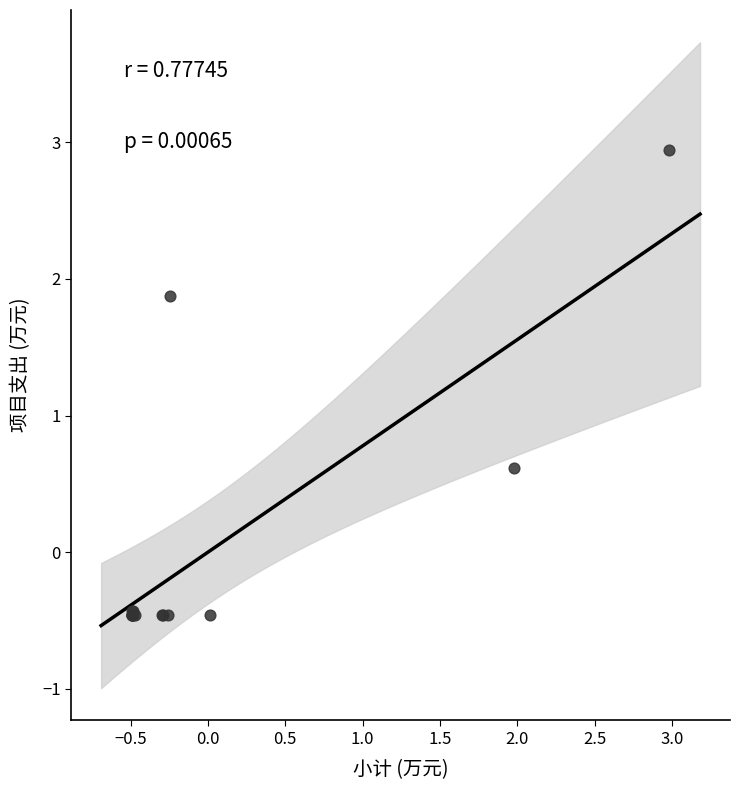

What Y value in the scatter plot is closest to 1?

0.6